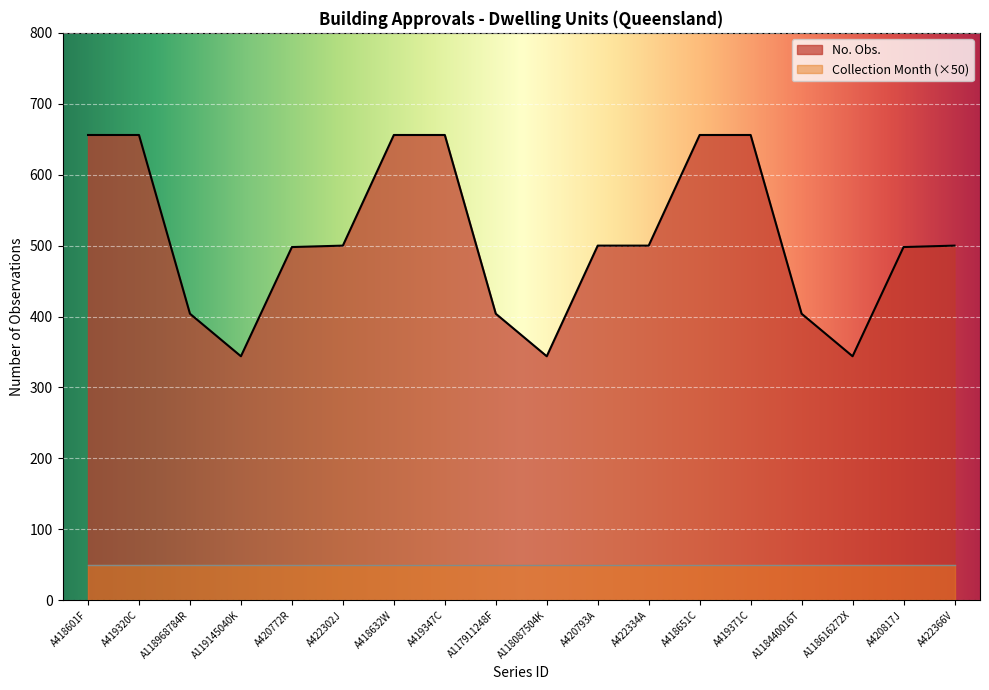

List the labels in order of value, largest first.

A418601F, A419320C, A418632W, A419347C, A418651C, A419371C, A422302J, A420793A, A422334A, A422366V, A420772R, A420817J, A118968784R, A117911248F, A118440016T, A119145040K, A118087504K, A118616272X